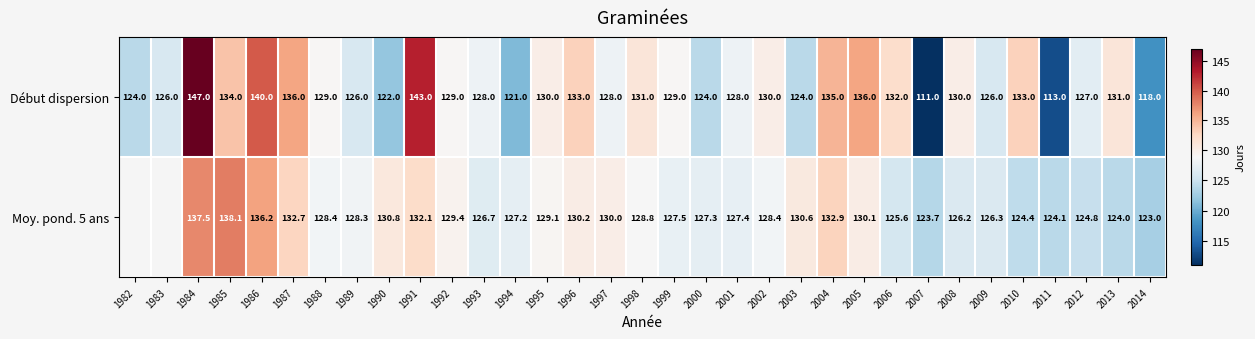

Between 1989 and 2005, which series saw the biggest shift?

Début dispersion